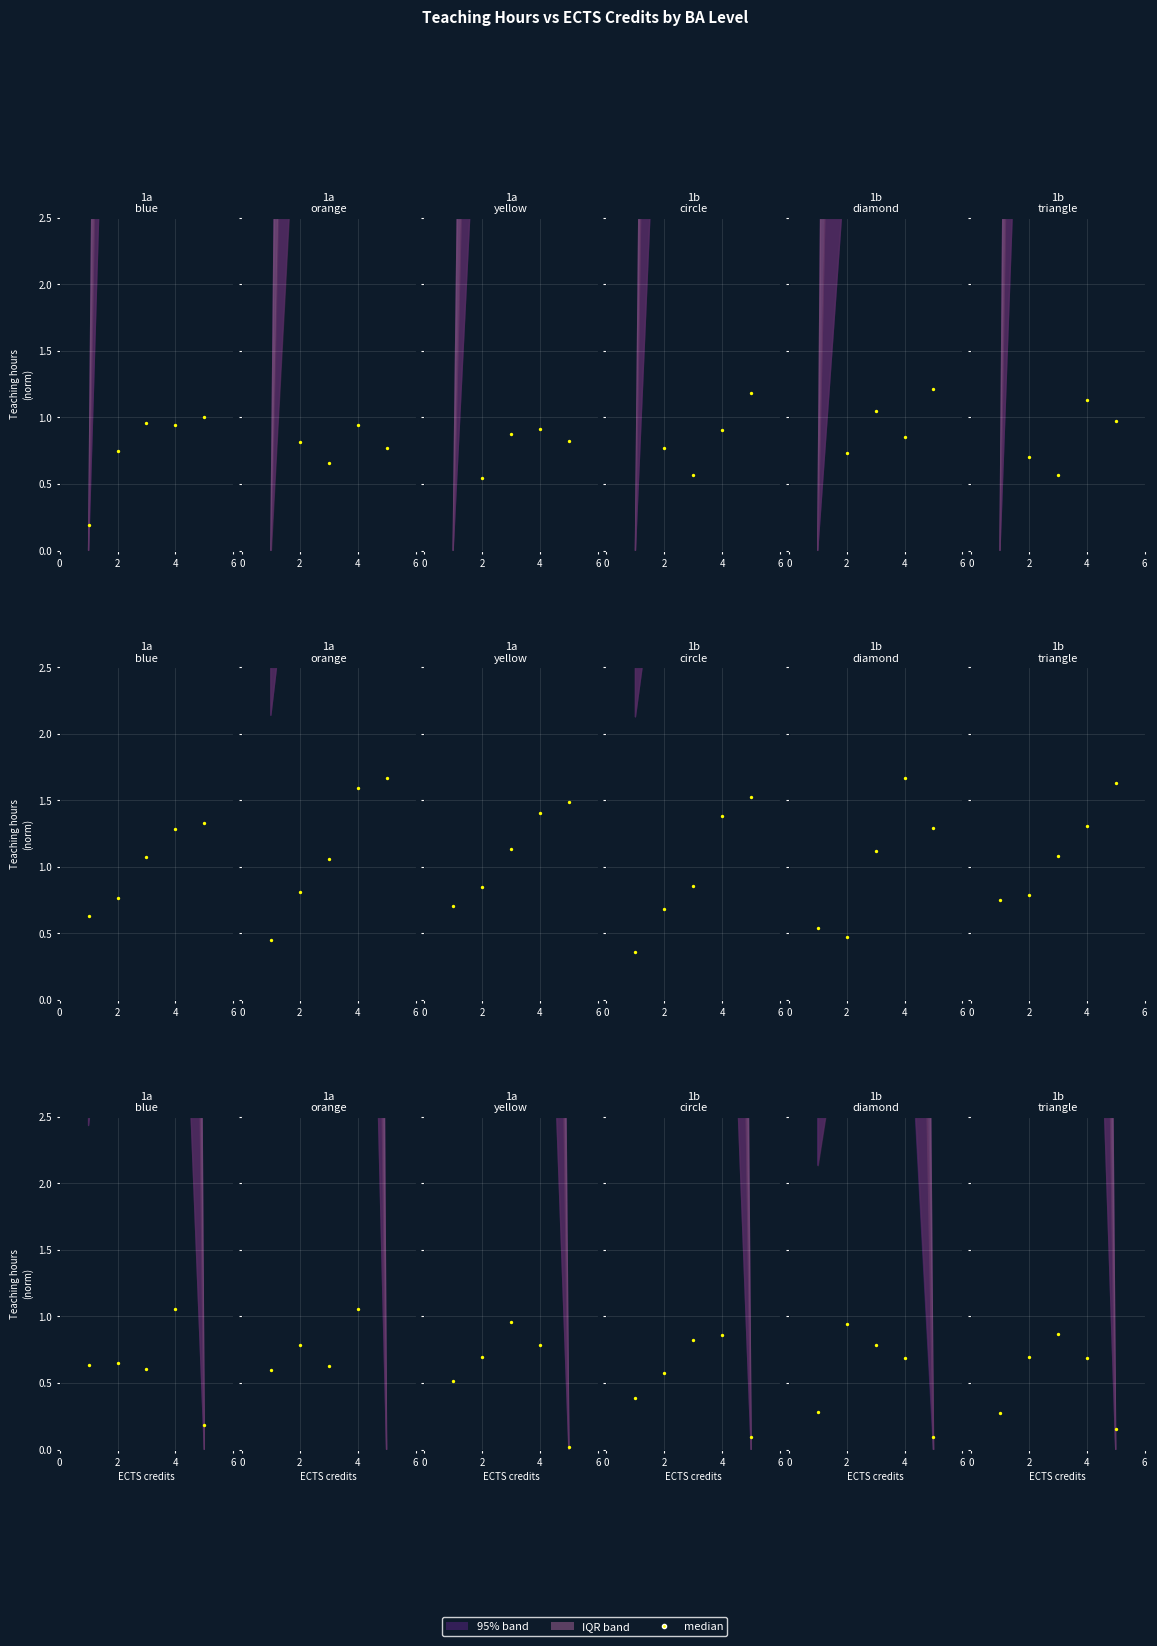

What is the change in value from 0 to 2?

+0.4